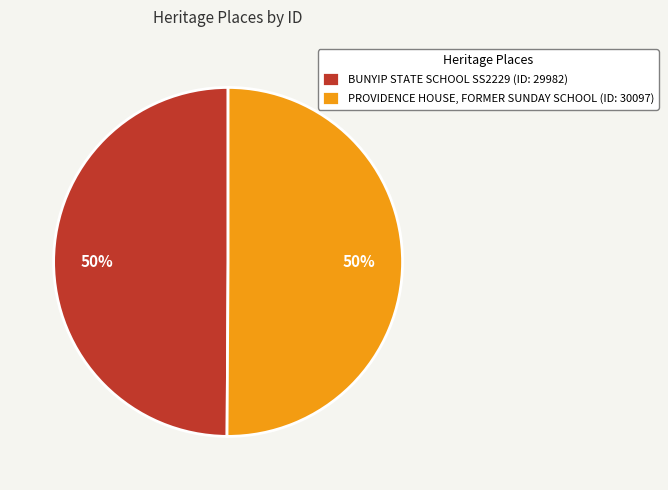

What is the ratio of the value at PROVIDENCE HOUSE, FORMER SUNDAY SCHOOL (ID: 30097) to the value at BUNYIP STATE SCHOOL SS2229 (ID: 29982)?

1.0